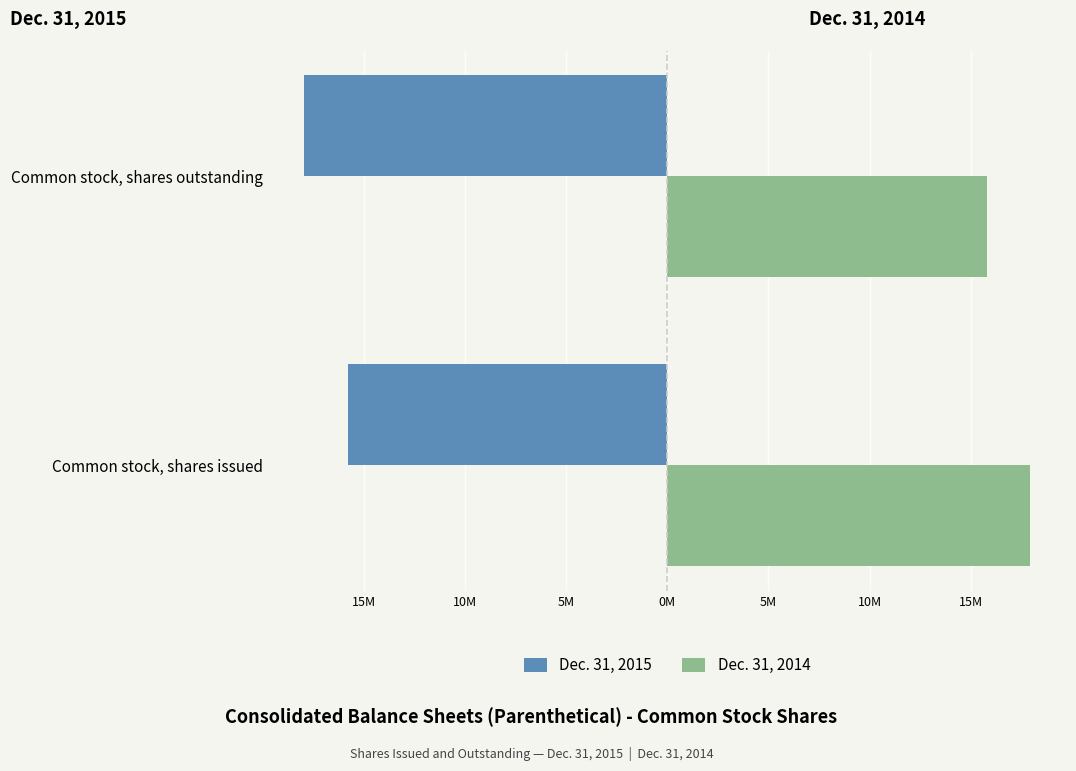

Reading left to right, what are all the values shown in this chart?

Dec. 31, 2015: -15.8	-17.9
Dec. 31, 2014: 17.9	15.8